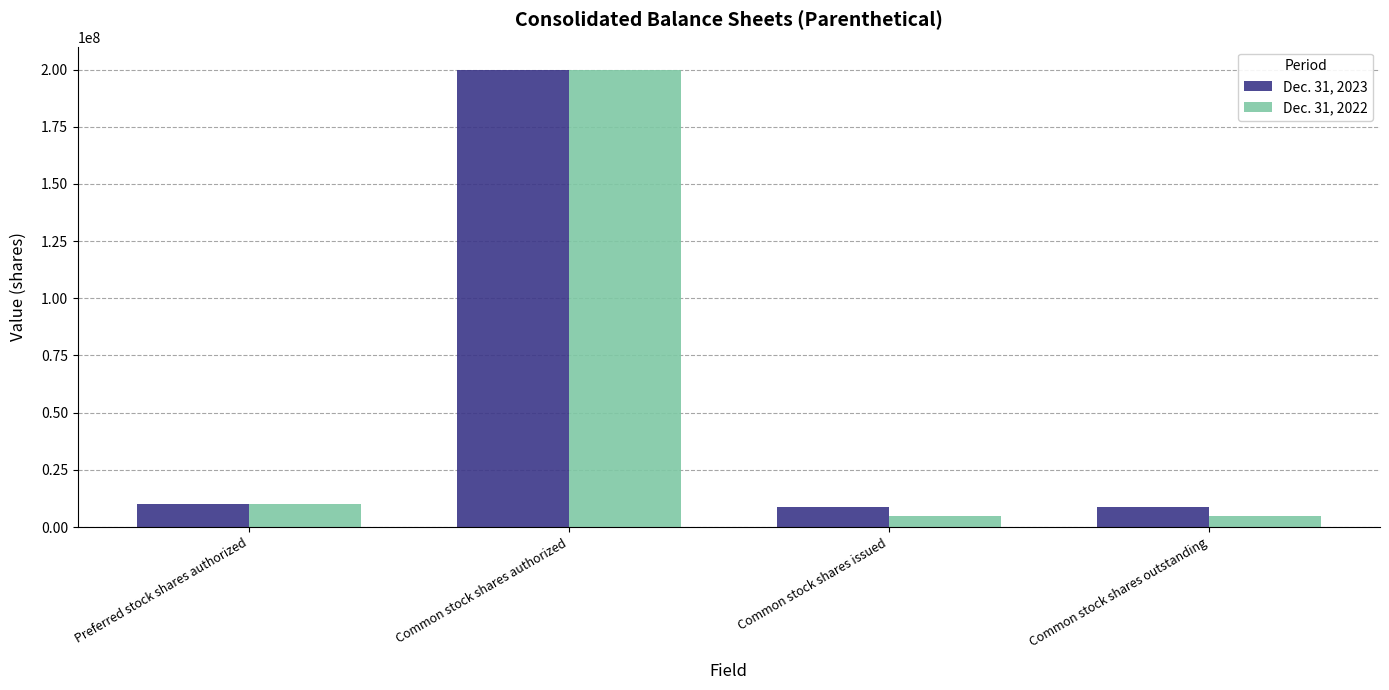

Count the number of data series in this chart.

2